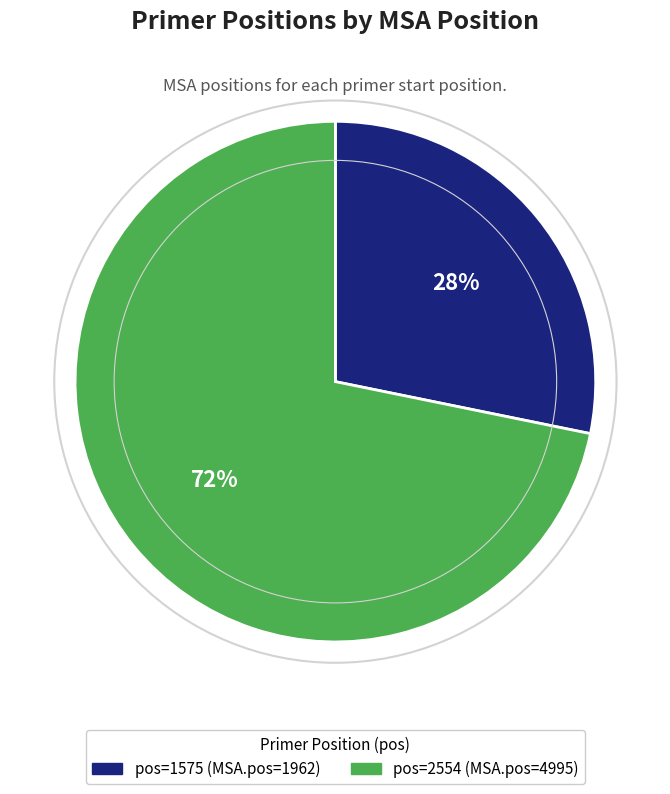

To the nearest percent, what is the difference between the largest and smallest slice percentages?

44%